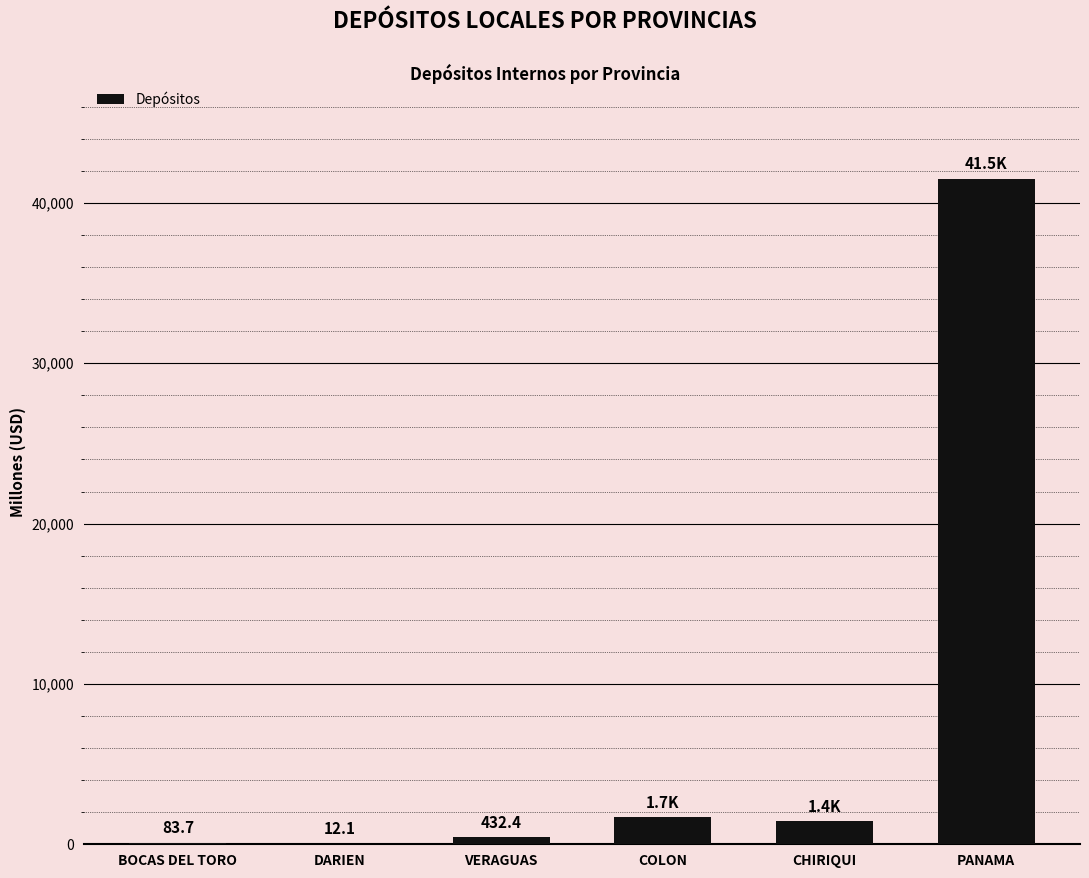

The chart shows a value of 1432.2 at CHIRIQUI. True or false?

True